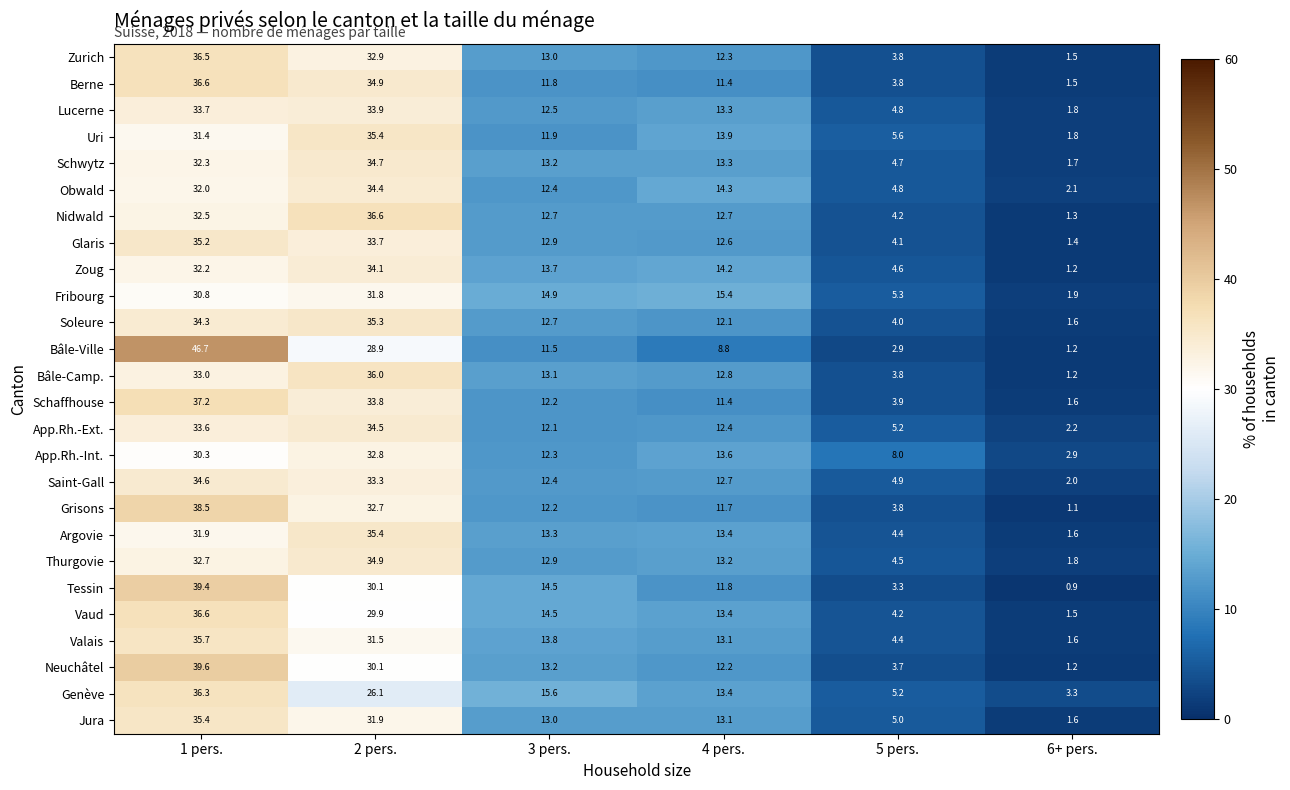

List the labels in order of App.Rh.-Ext. value, smallest first.

6+ pers., 5 pers., 3 pers., 4 pers., 1 pers., 2 pers.